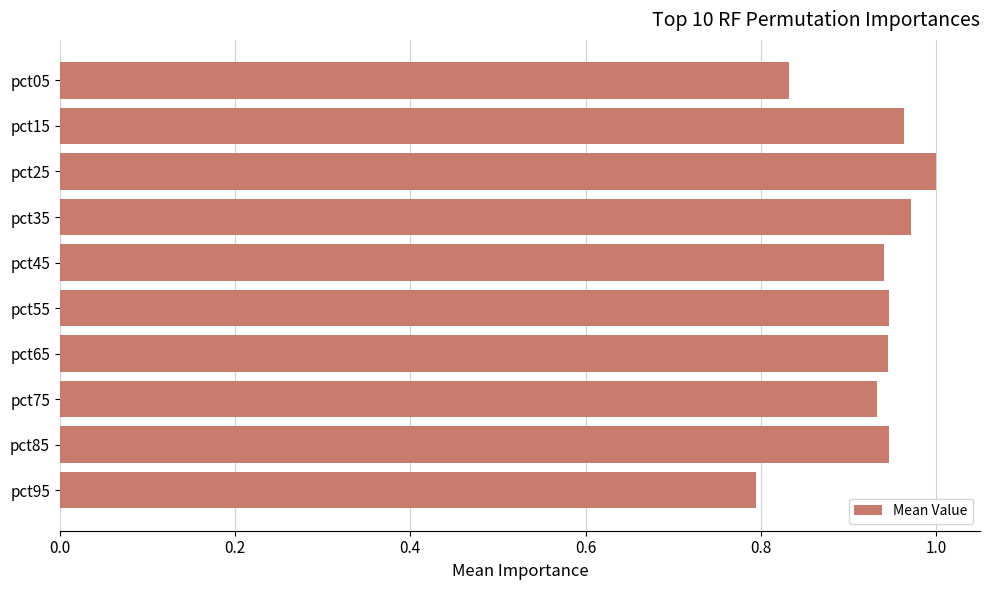

Which label corresponds to the largest value in the chart?

pct25